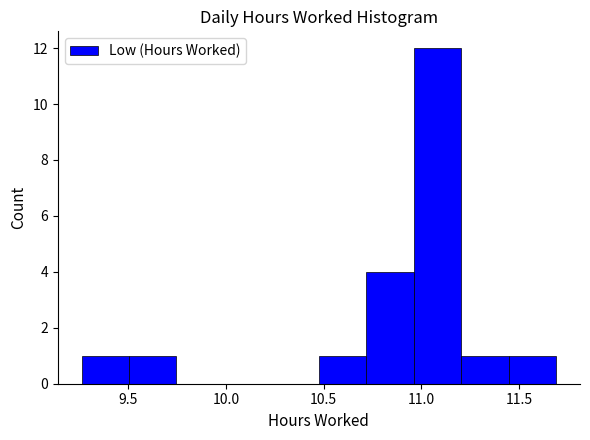

Reading left to right, transcribe this chart: for each bar, give the range it covers on the x-axis and its height. Neither the bar edges nor the heights are printed on the chart, so give them approximately, as read against the axes.

9.25 to 9.50: 1
9.50 to 9.75: 1
9.75 to 10.00: 0
10.00 to 10.25: 0
10.25 to 10.50: 0
10.50 to 10.70: 1
10.70 to 10.95: 4
10.95 to 11.20: 12
11.20 to 11.45: 1
11.45 to 11.70: 1